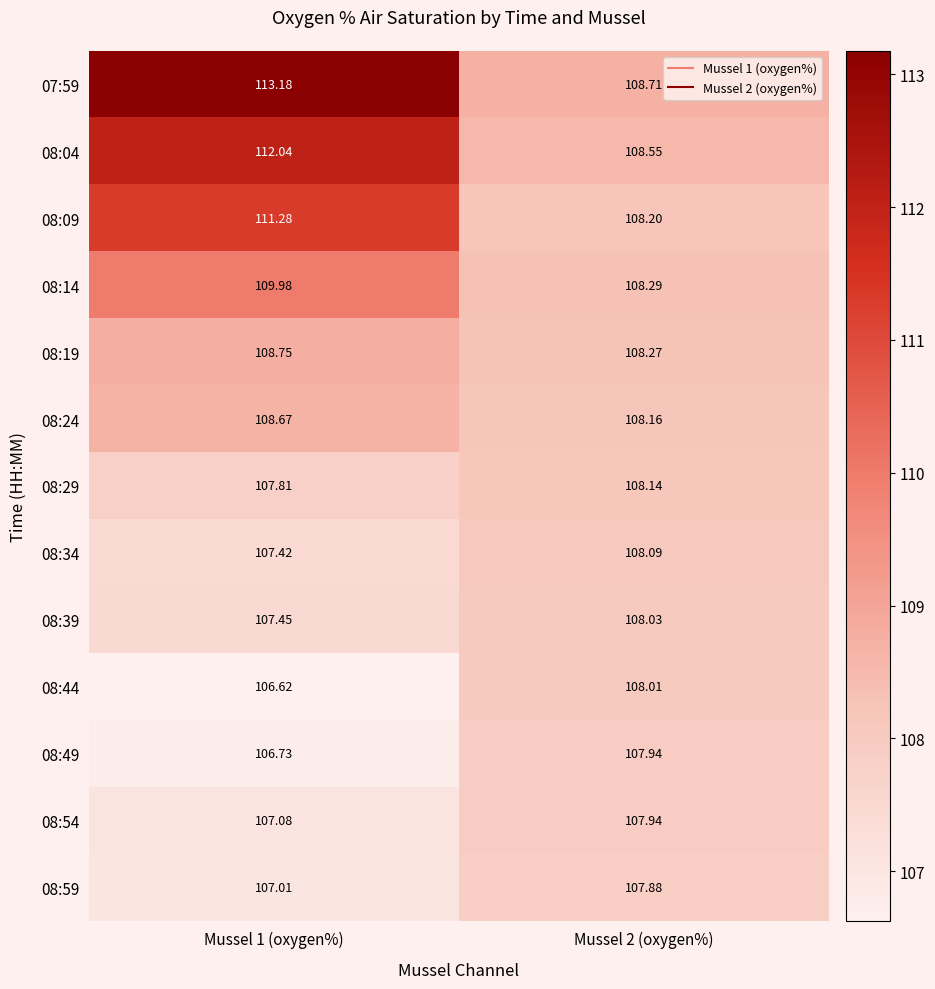

Is the value of 07:59 at Mussel 2 (oxygen%) greater than the value of 08:04 at Mussel 1 (oxygen%)?

No